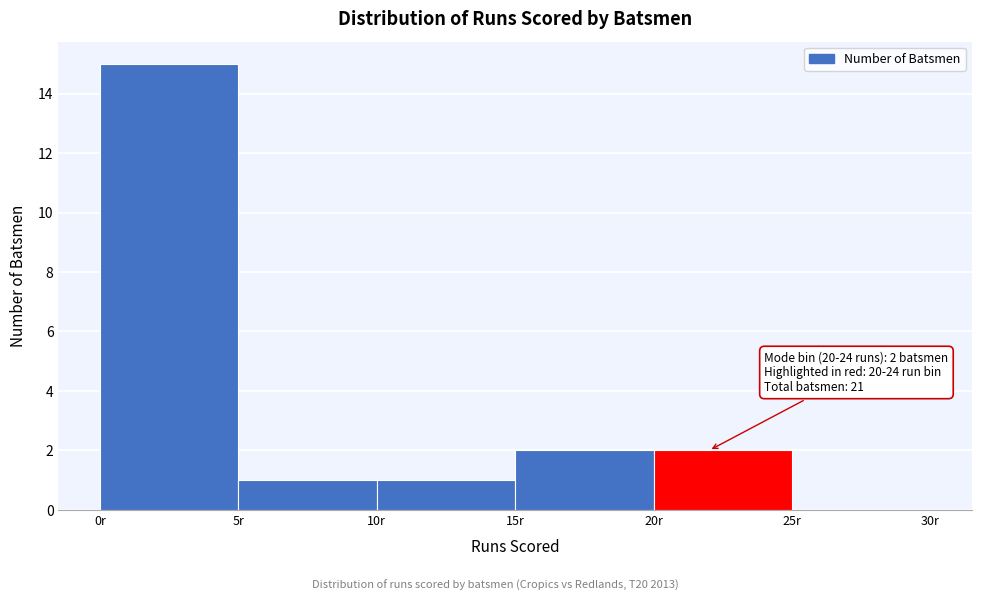

Over which range of the x-axis is the bar tallest?

0 to 5